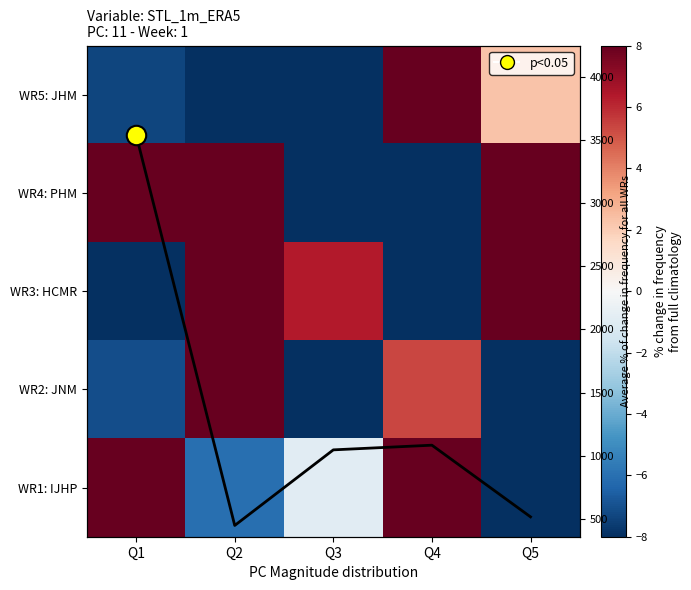

Is it true that WR4: PHM equals -37.9 at Q3?

False